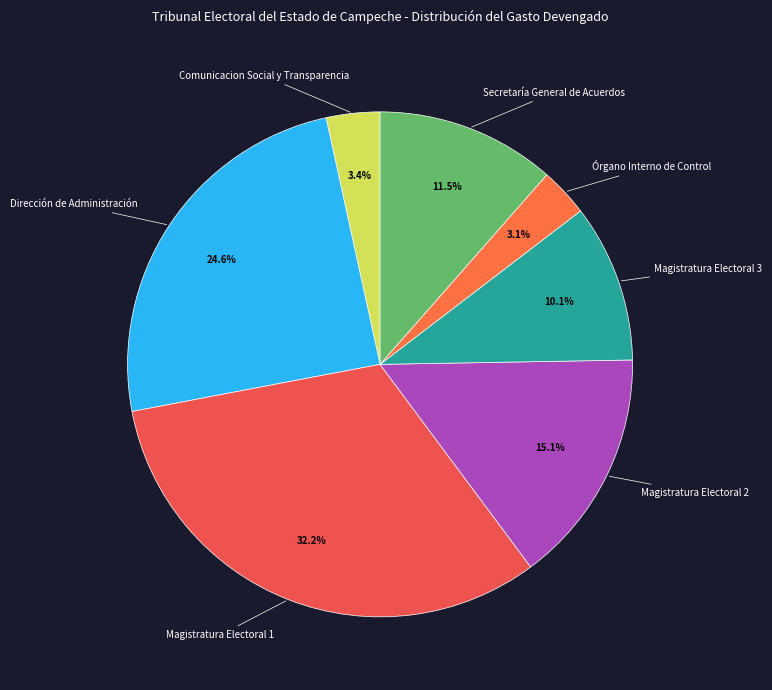

What is the ratio of the value at Dirección de Administración to the value at Secretaría General de Acuerdos?

2.1